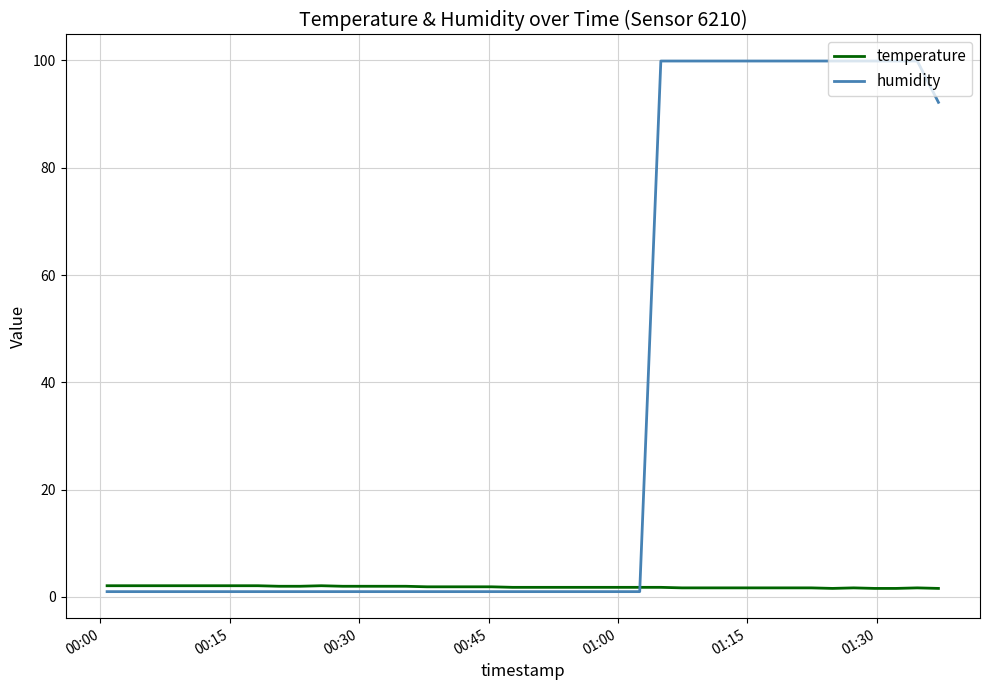

What is the maximum value shown in the chart?

99.9